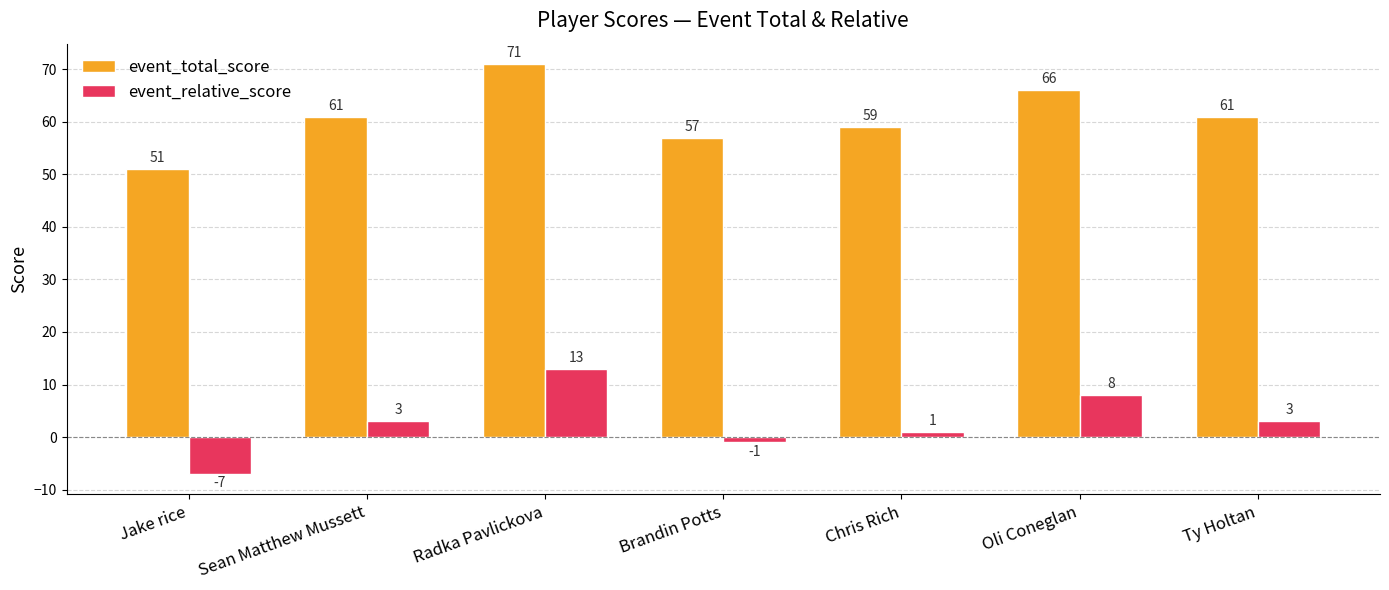

What is the approximate value of event_relative_score at Jake rice, to the nearest 10?

-10